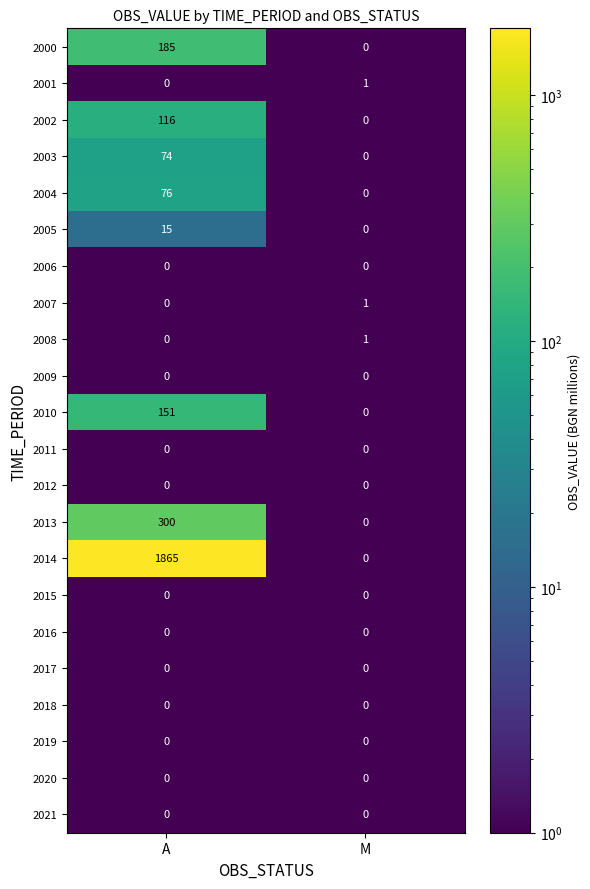

Rank the categories by 2001 value from highest to lowest.

M, A